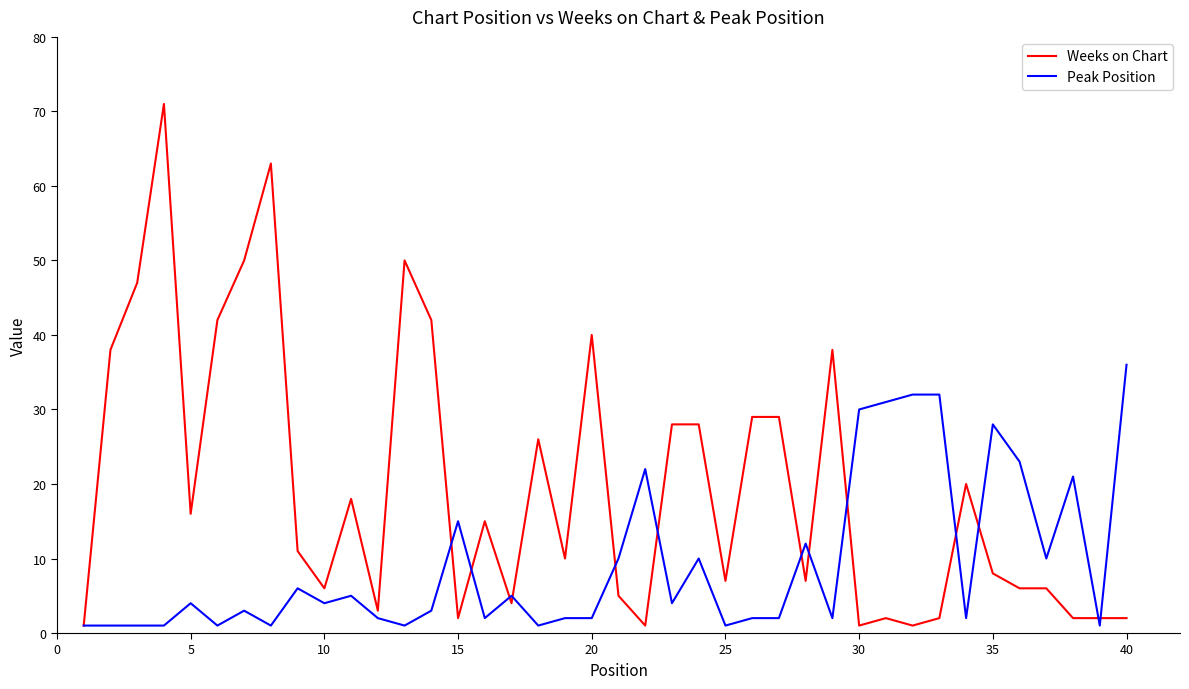

What is the highest value of the Weeks on Chart series?

71